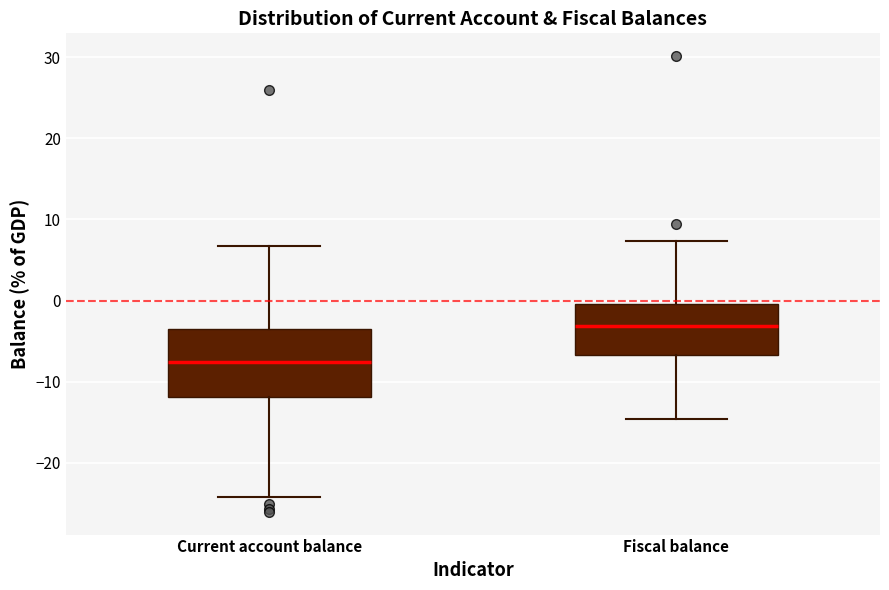

Comparing the boxes themselves (not the whiskers), which one is the tallest?

Current account balance